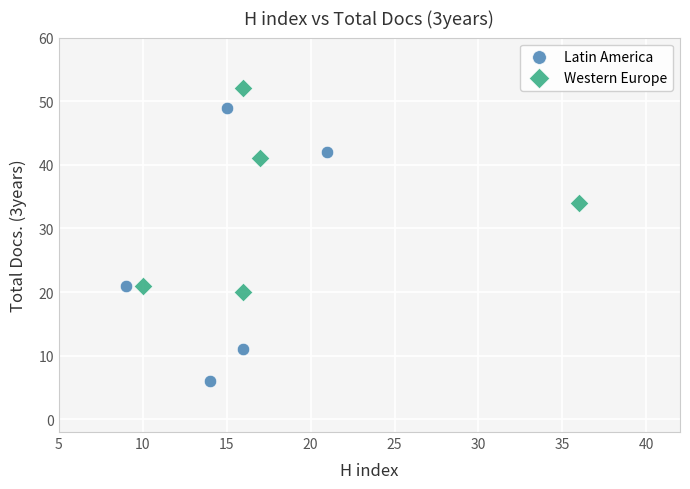

Which series contains the highest Y value?

Western Europe